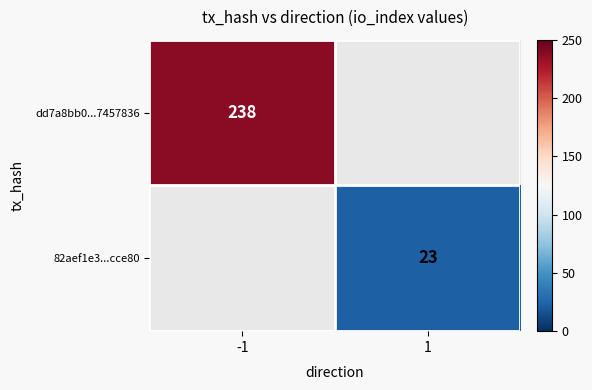

Is it true that 82aef1e3...cce80 equals 23 at 1?

True